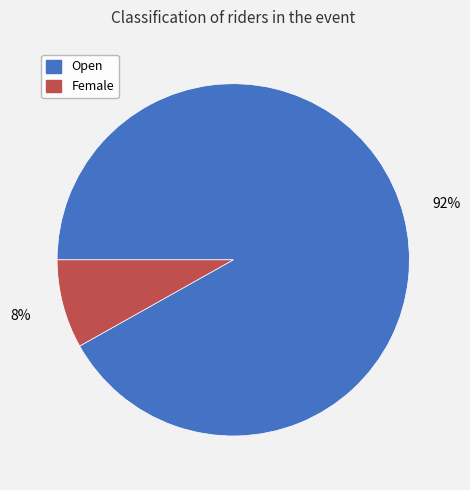

The Female slice represents 14% of the pie. True or false?

False